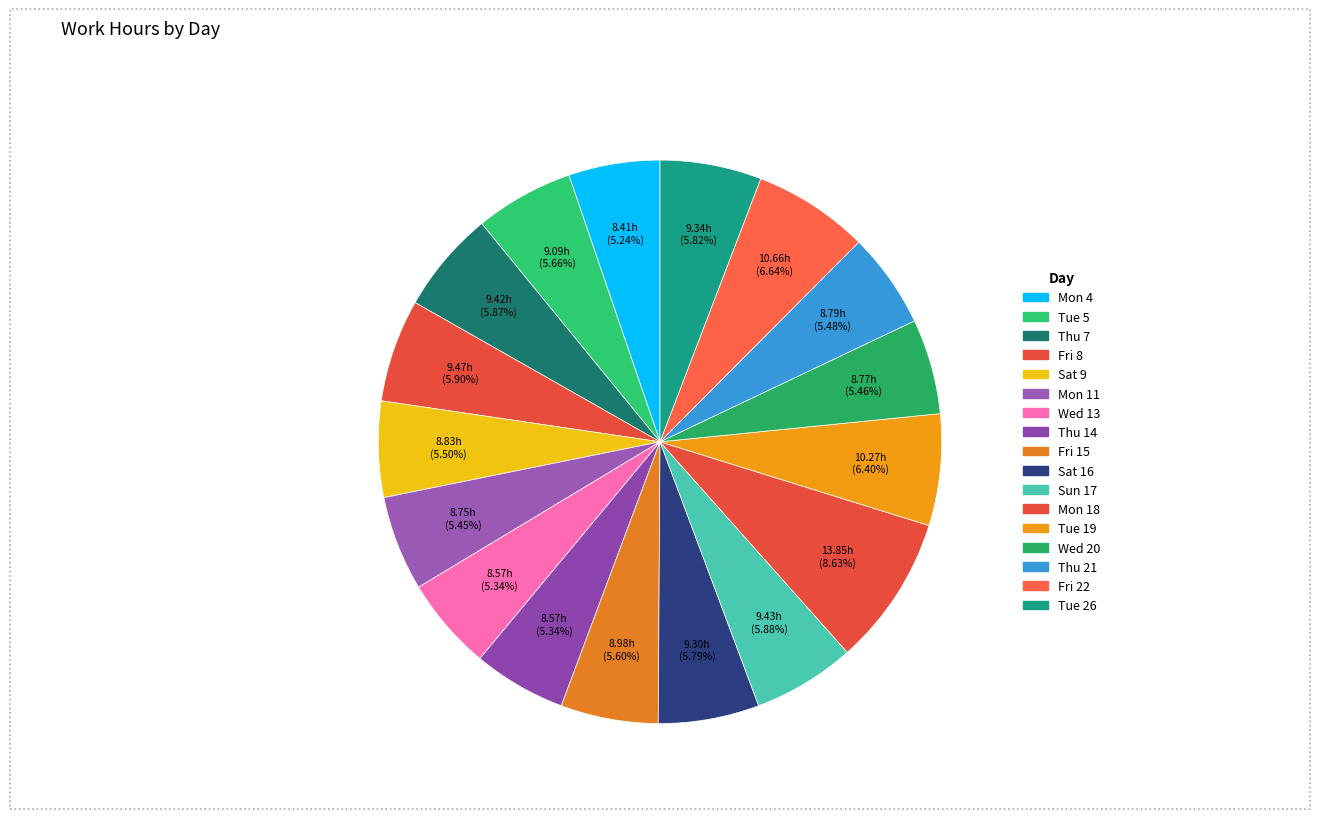

To the nearest percent, what is the combined percentage of Mon 4 and Tue 5?

11%